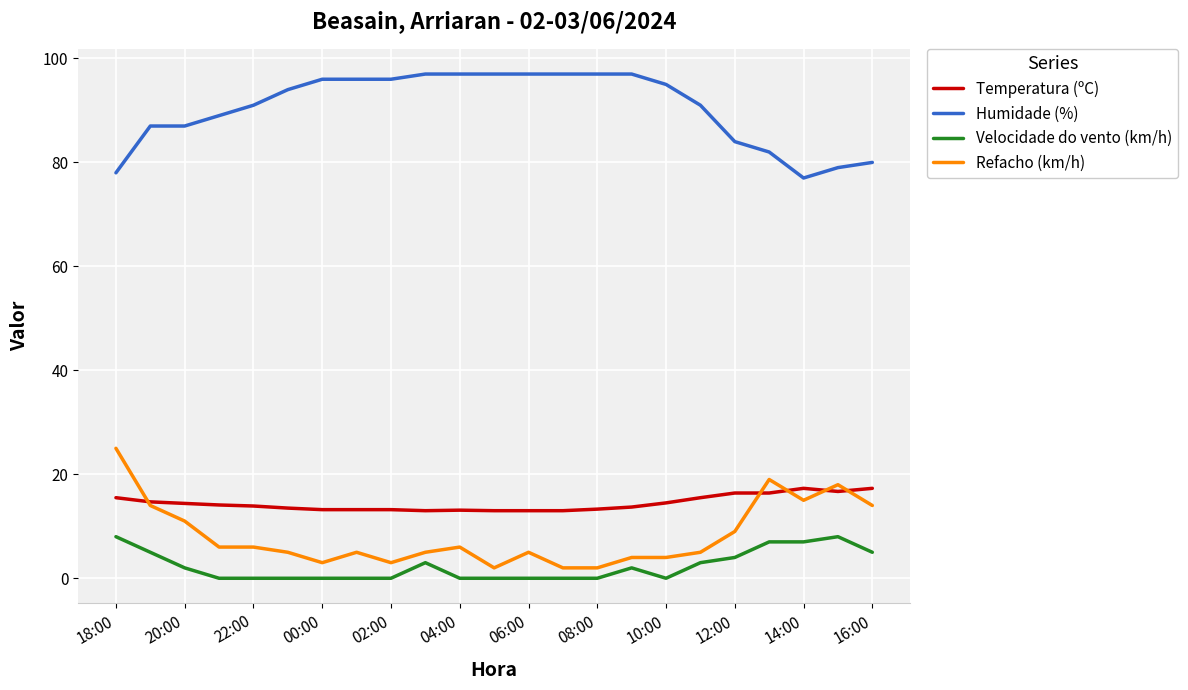

What is the maximum value for Temperatura (ºC)?

17.3